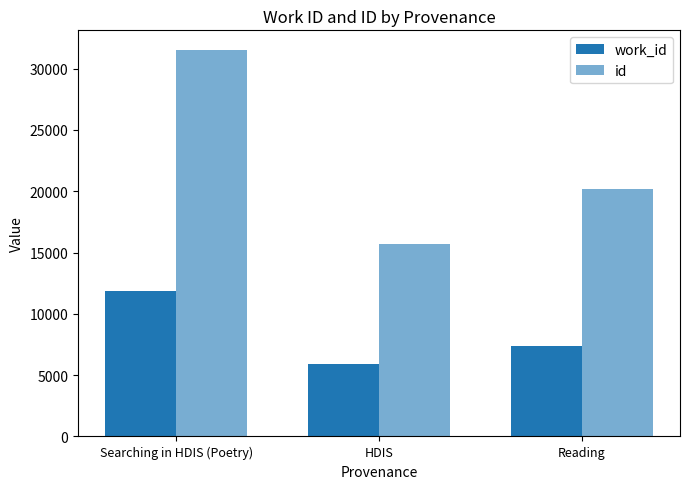

How many bars are there in total?

6